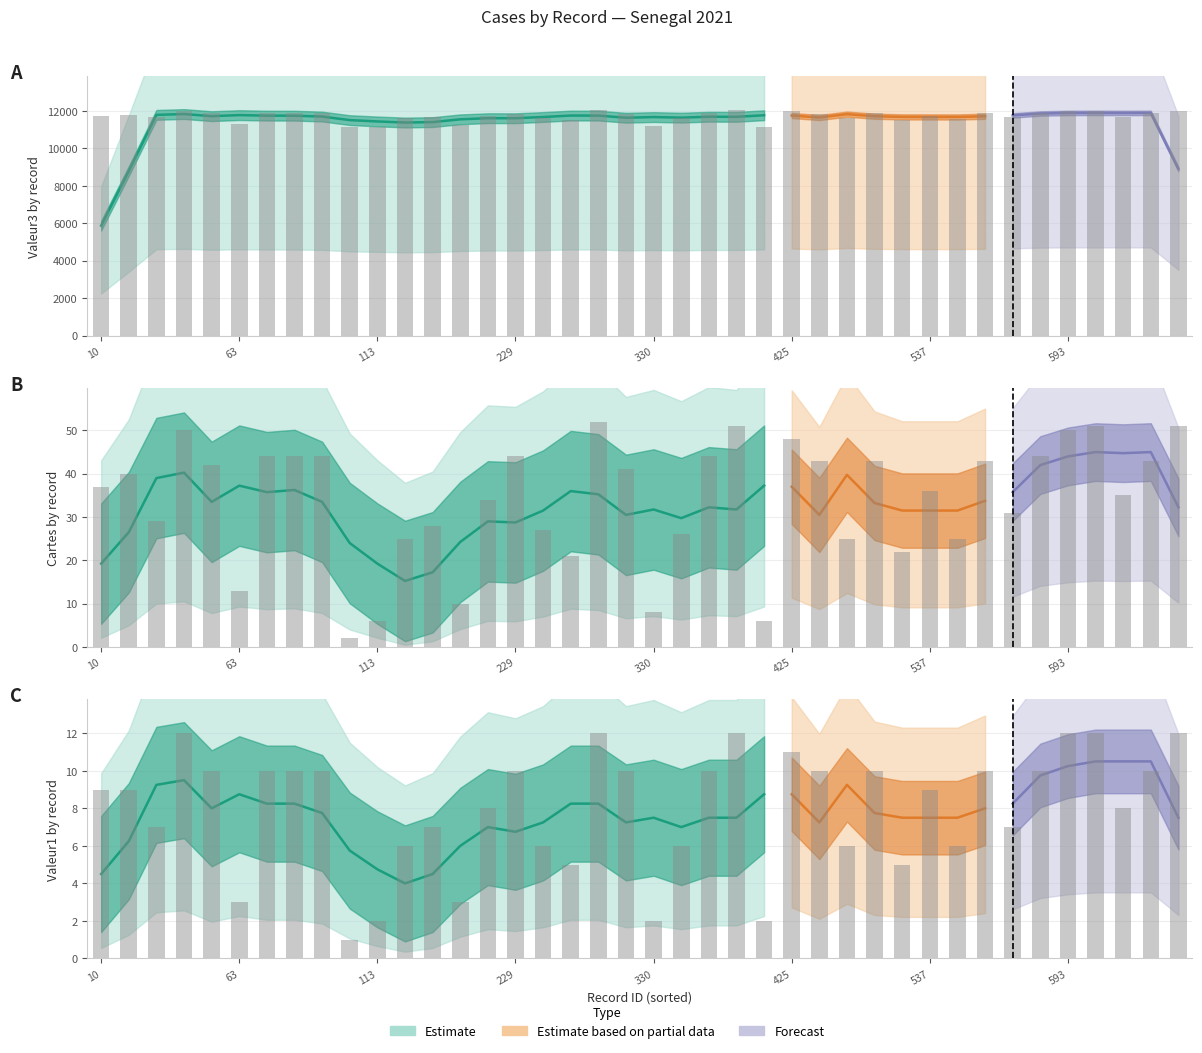

What is the difference between the maximum and second lowest values in the Valeur1 series?

10